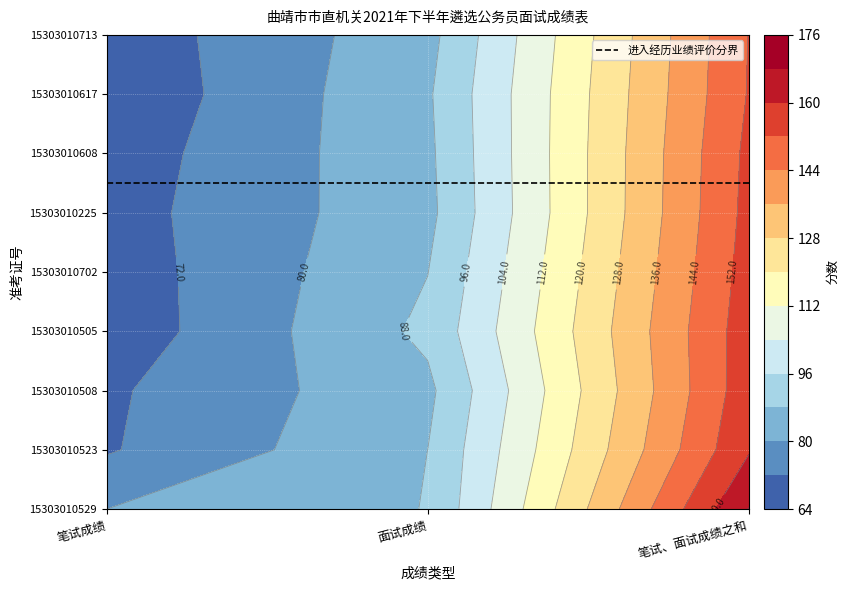

Which has a higher value, 1 or 2?

2